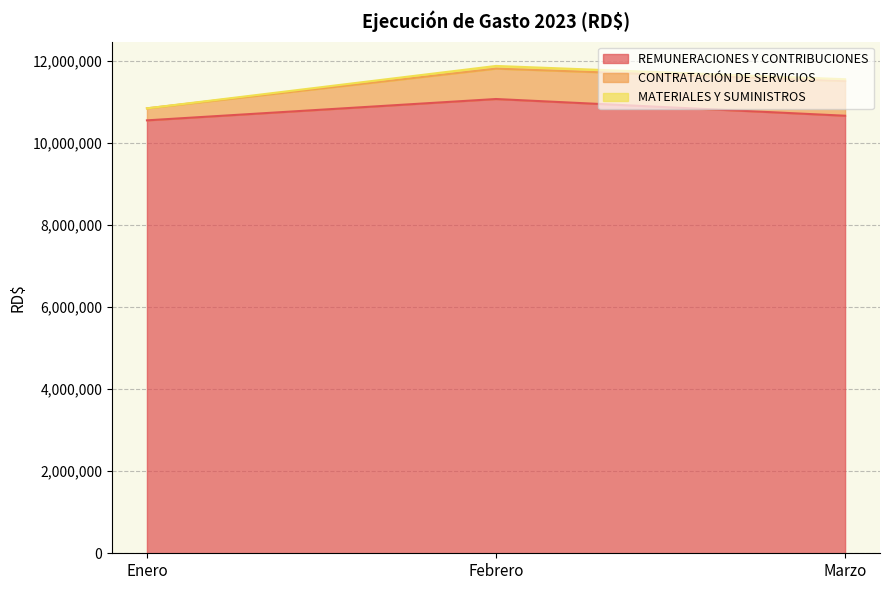

What is the difference between the maximum and second lowest values in the REMUNERACIONES Y CONTRIBUCIONES series?

407425.4